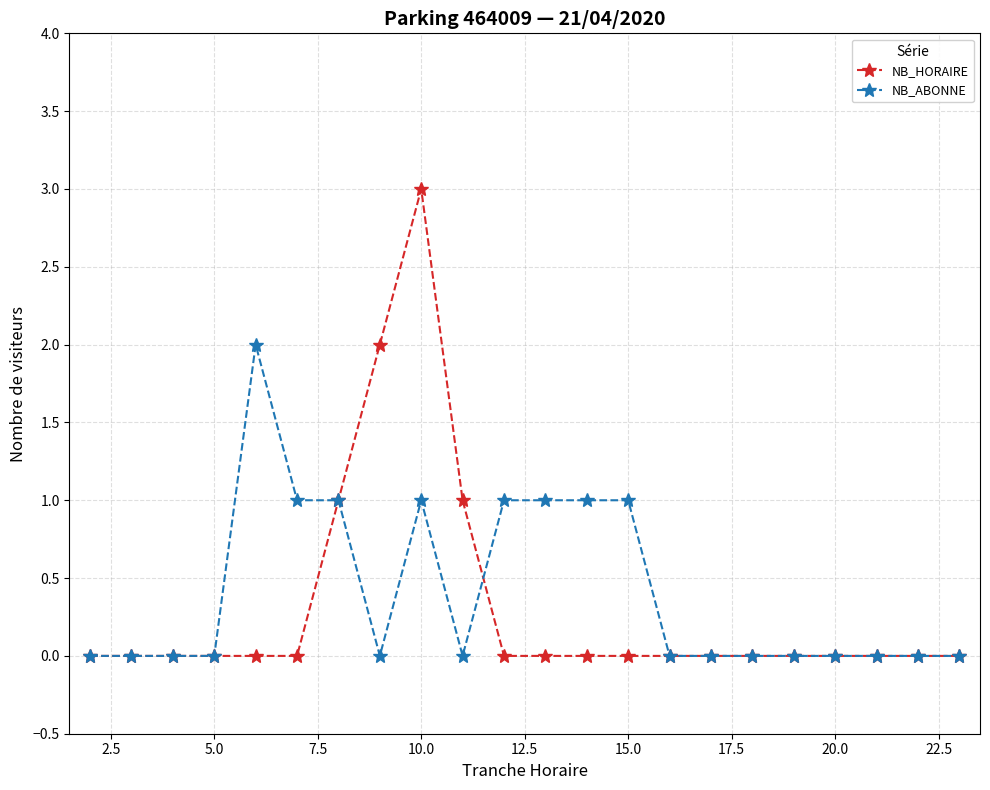

What is the greatest value displayed?

3